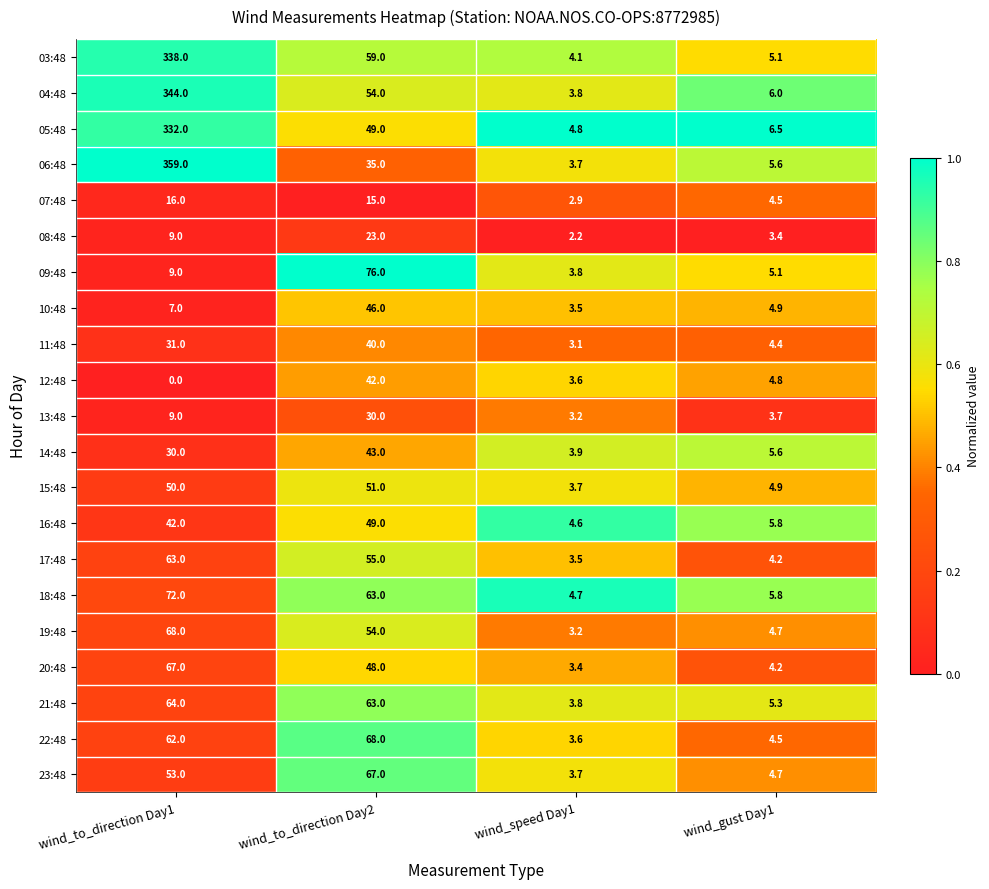

At how many categories does at least one series exceed 0?

4